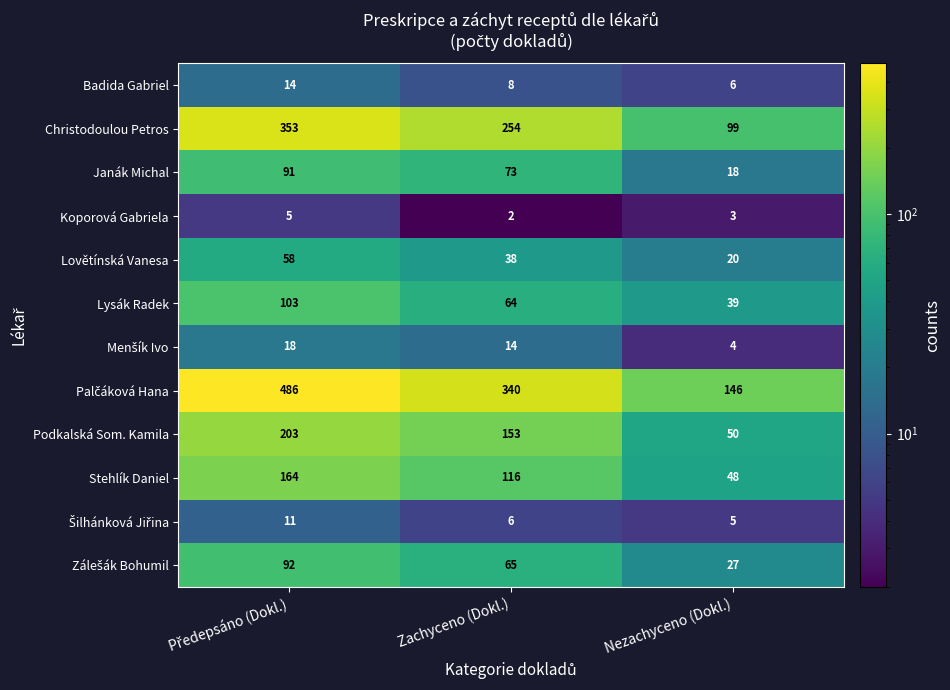

How many data points does each series have?

3